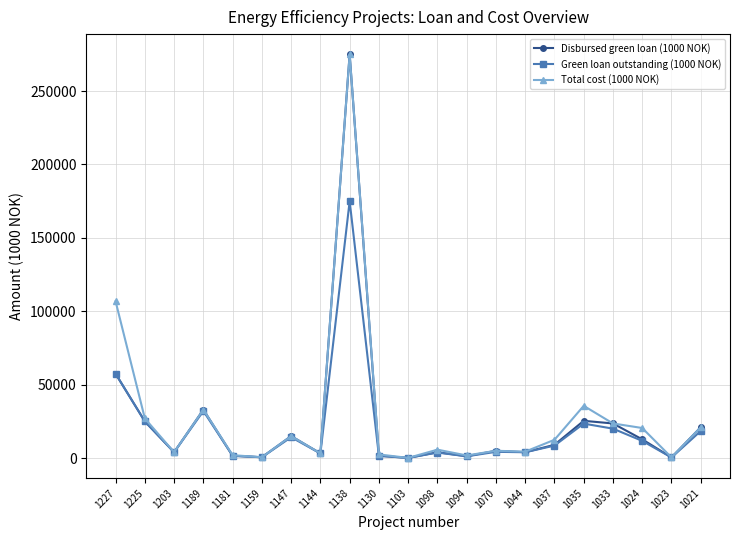

What is the maximum value shown in the chart?

275000.0